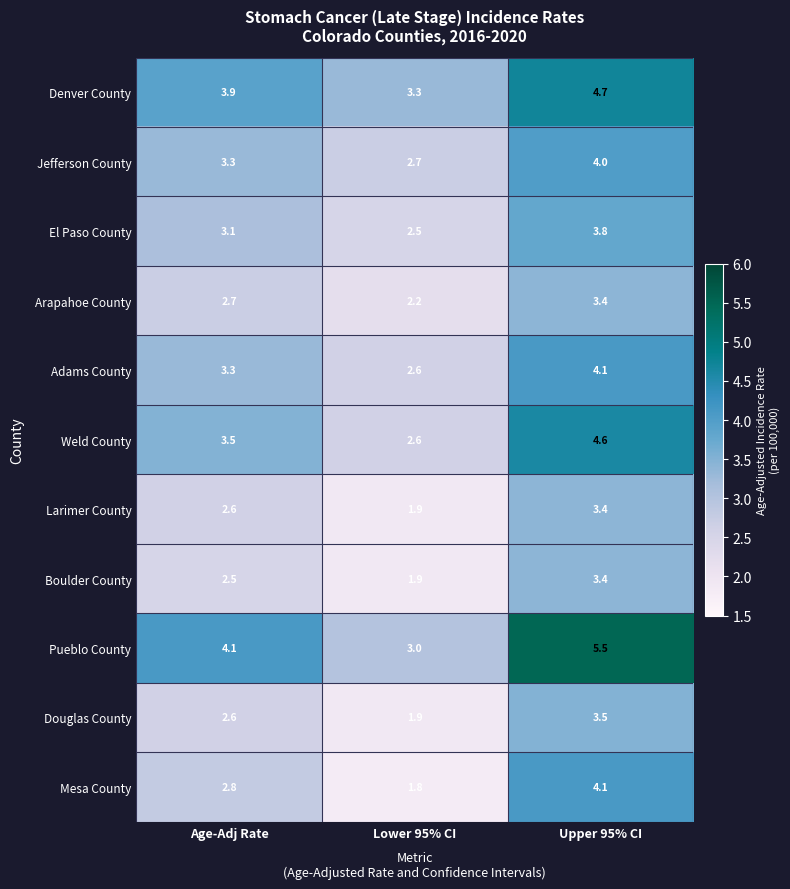

List the labels in order of Arapahoe County value, smallest first.

Lower 95% CI, Age-Adj Rate, Upper 95% CI